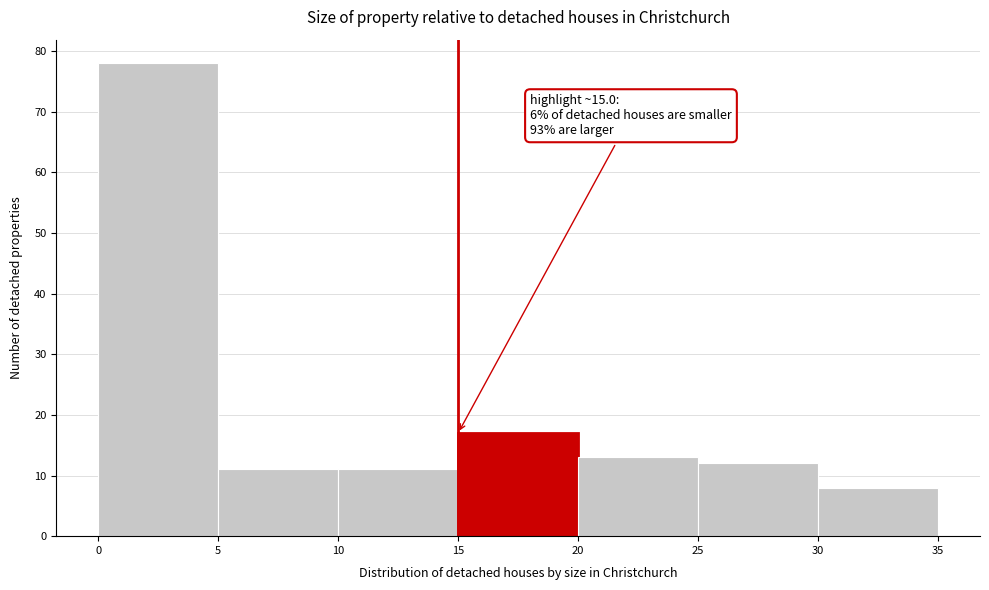

Which range on the x-axis has the tallest bar?

0 to 5